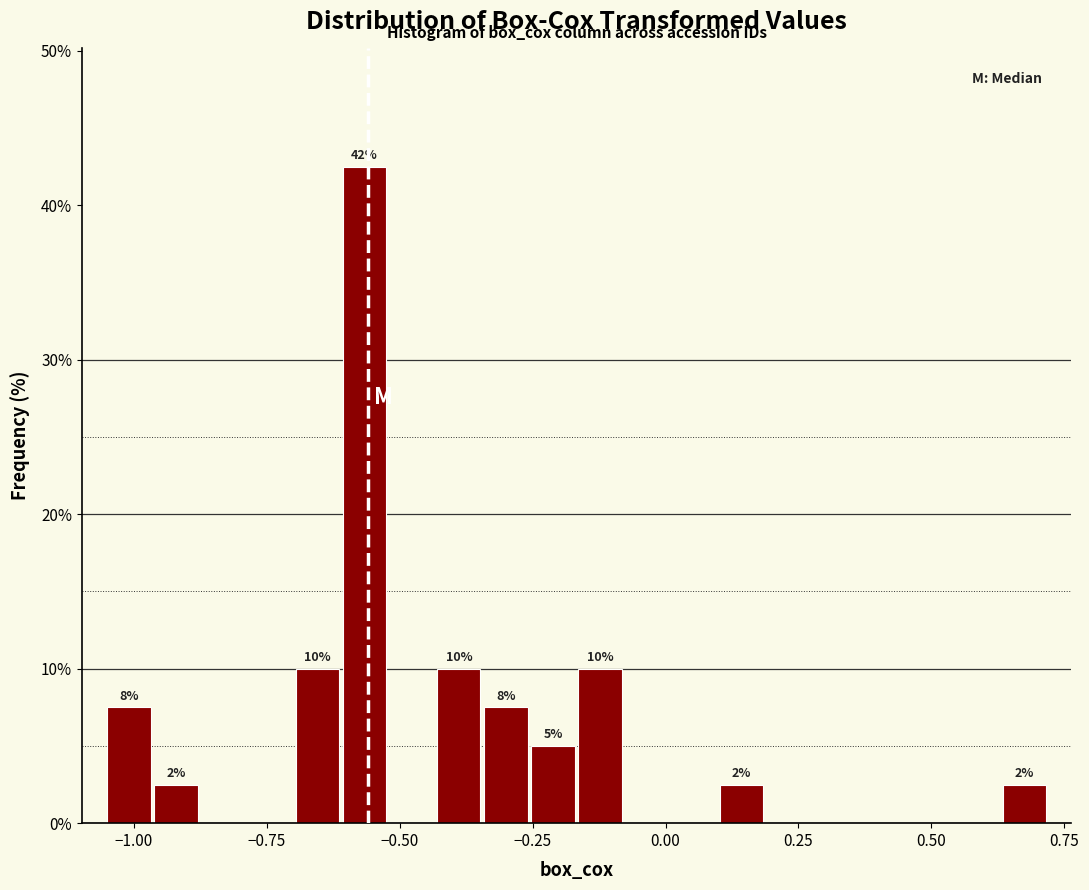

Around what value on the x-axis is the tallest bar? Give the approximate position of its centre, as read against the axis.

-0.55